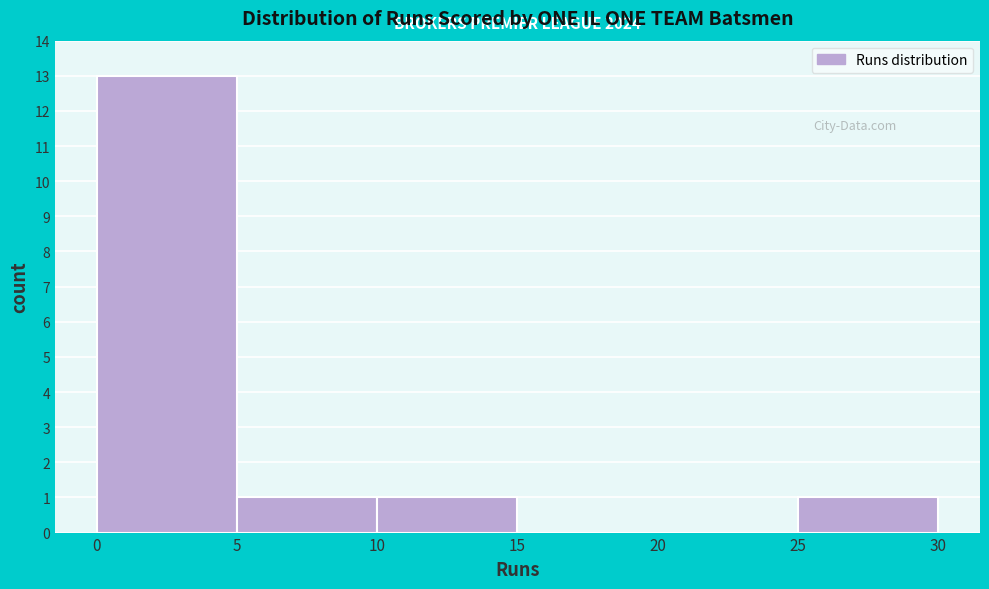

Which range on the x-axis has the tallest bar?

0 to 5